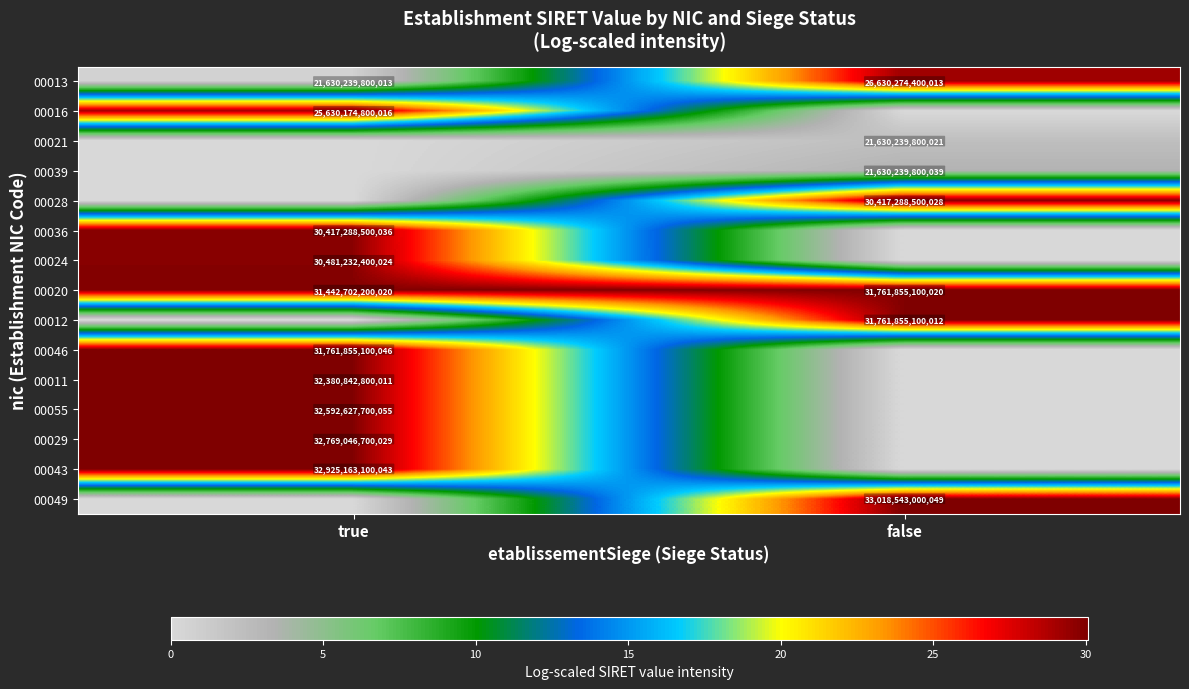

List the labels in order of 00020 value, largest first.

false, true